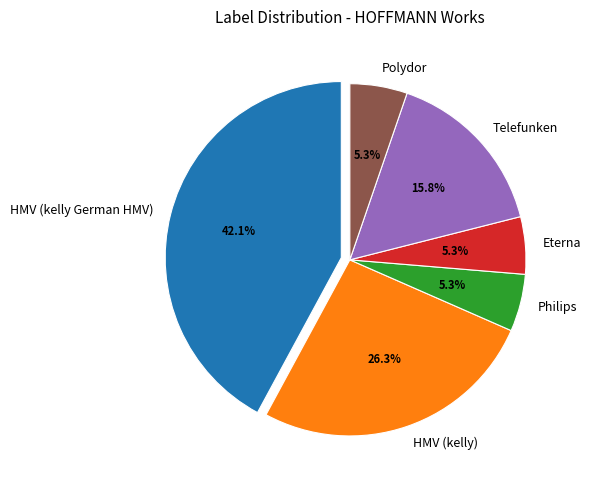

To the nearest percent, what is the average slice percentage?

17%